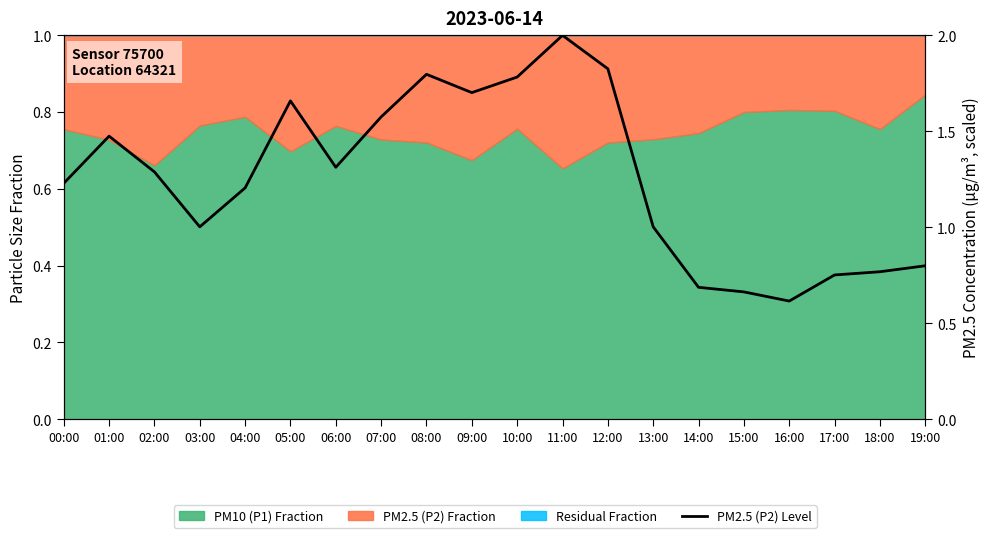

At which category does the data reach its first local peak?

01:00